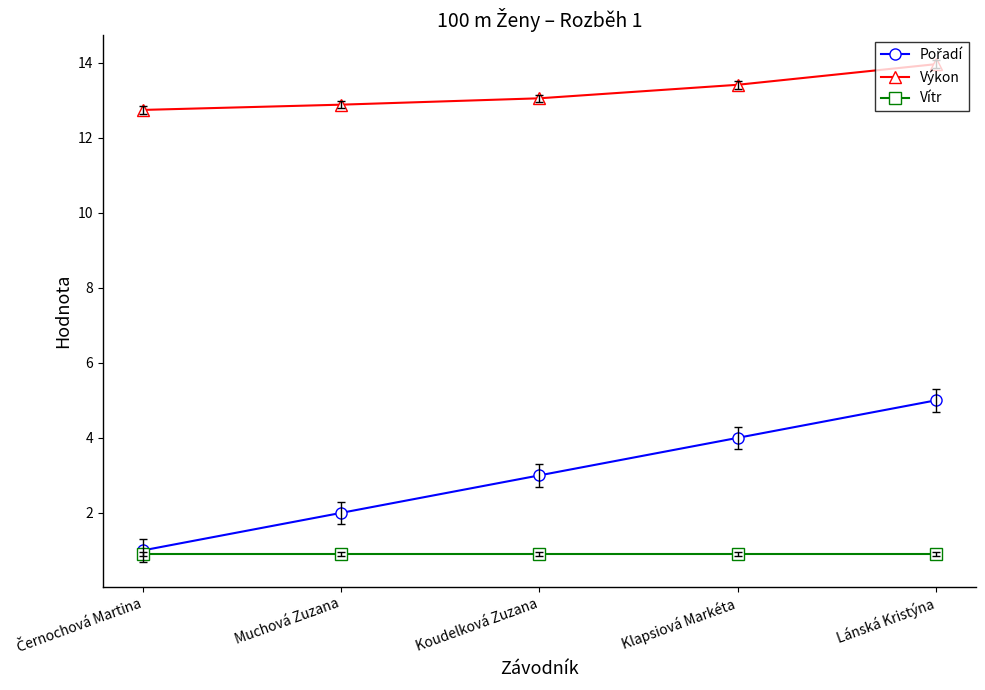

What position from the right is Klapsiová Markéta?

2